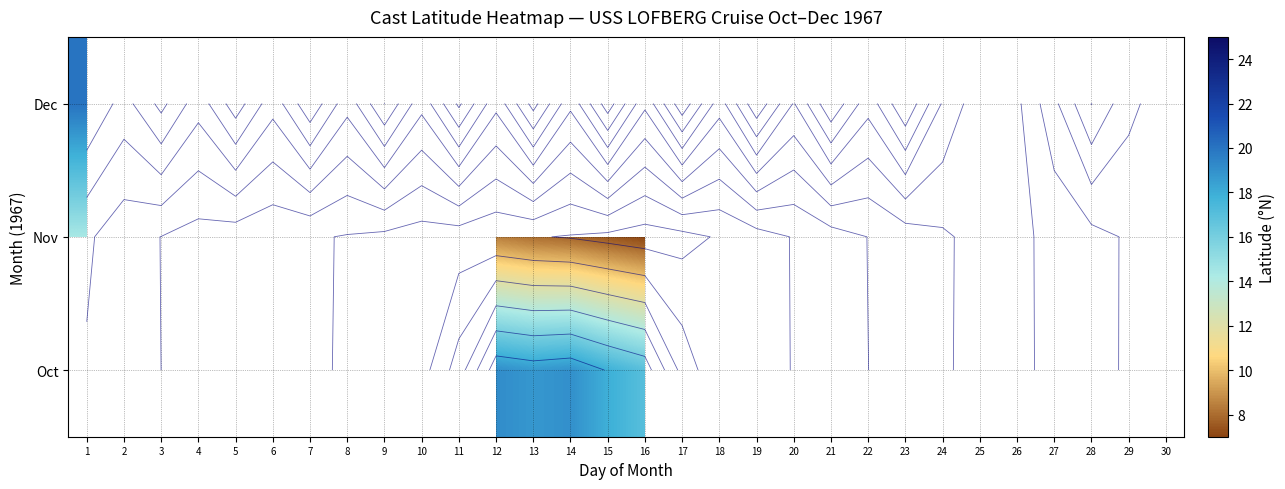

What is the spread (max minus min) of values at 12?

10.6